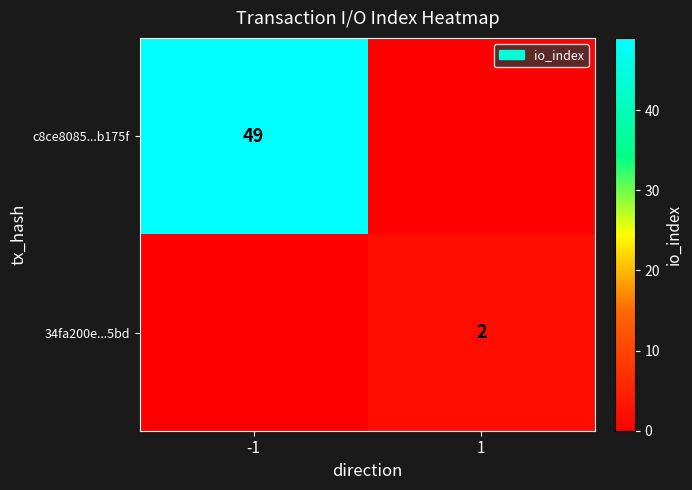

True or false: 34fa200e...5bd has a value of 2 at 1.

True